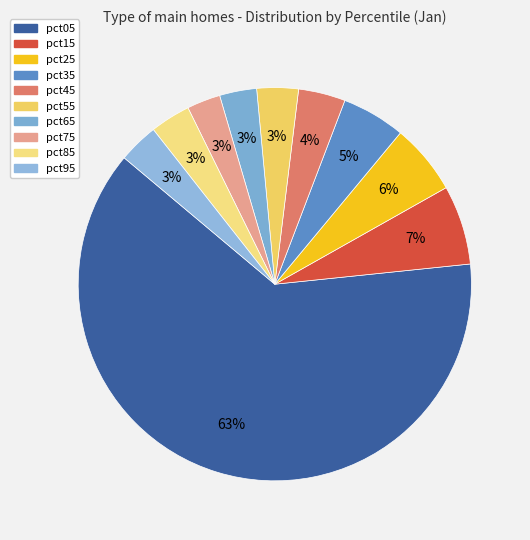

To the nearest percent, what is the combined percentage of pct15 and pct35?

12%